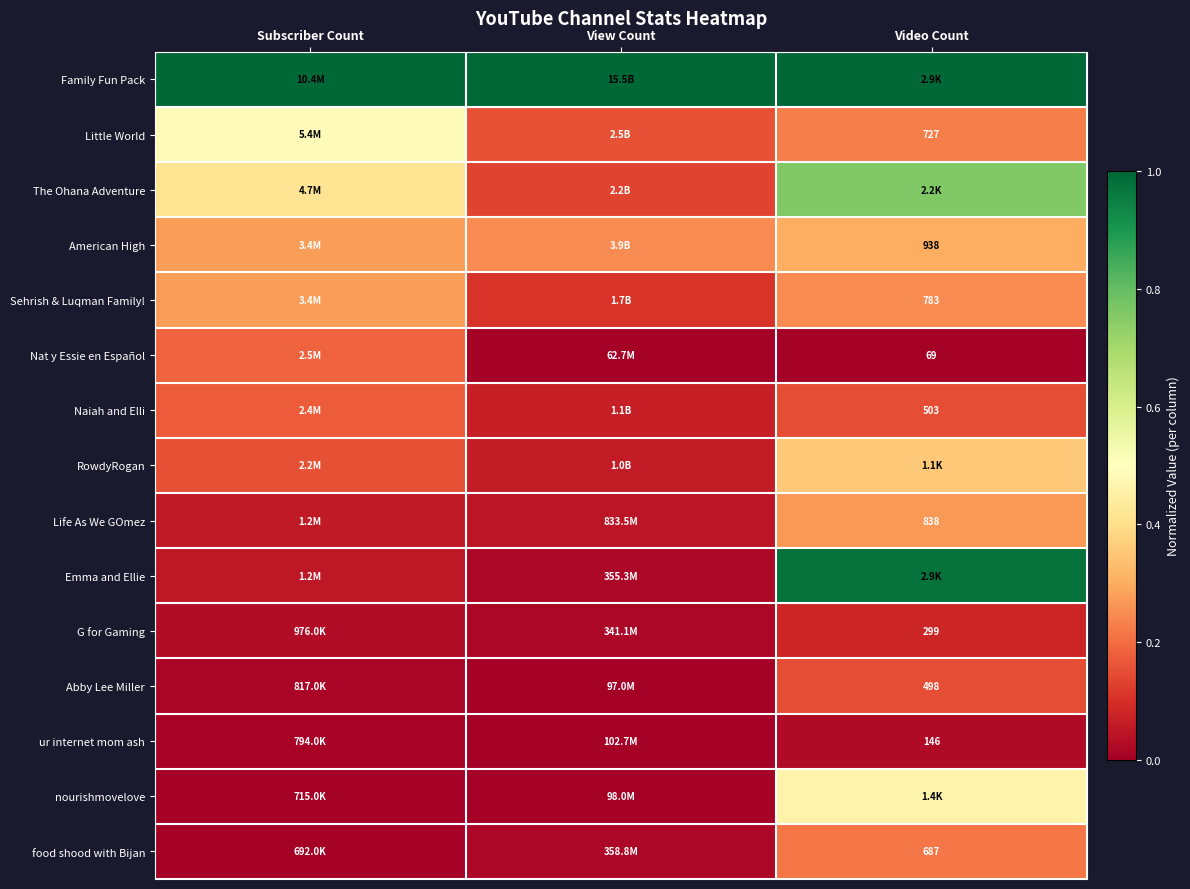

At how many categories does at least one series exceed 0?

3